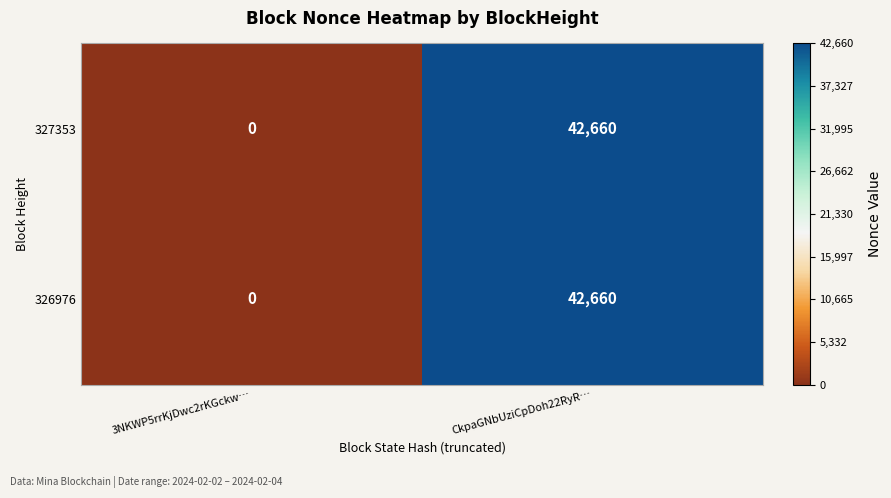

Reading right to left, what are all the values shown in this chart?

327353: 42660	0
326976: 42660	0